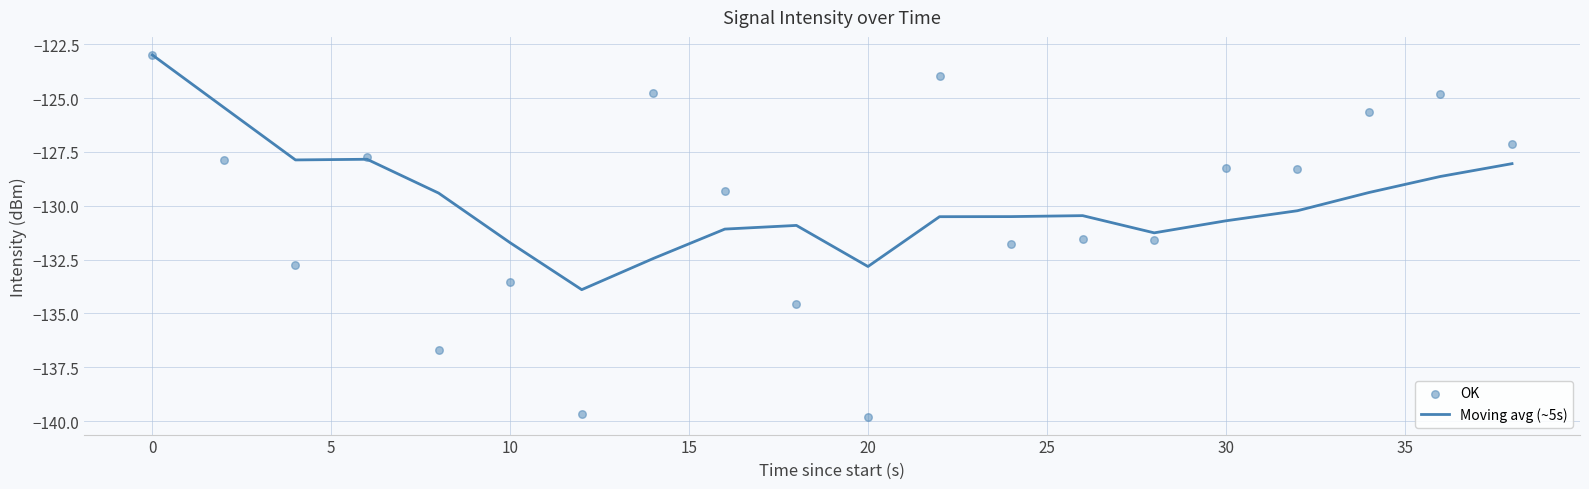

What are all the series names shown in the legend?

Moving avg (~5s), OK